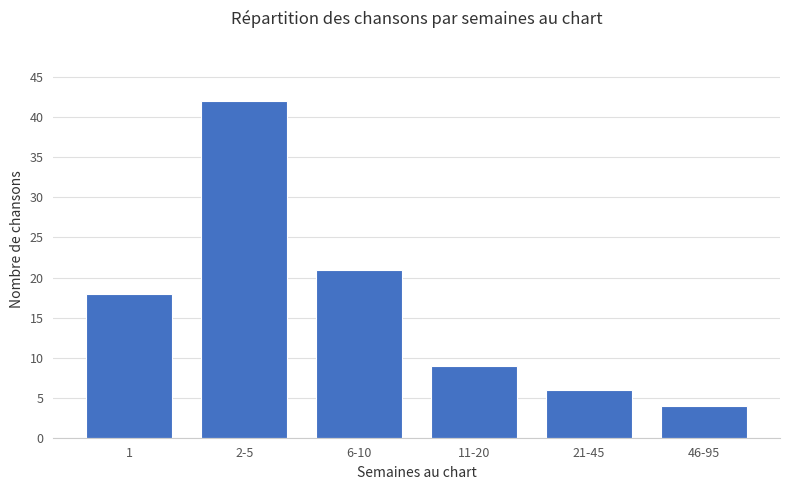

What is the value of the 4th bar from the left?

9